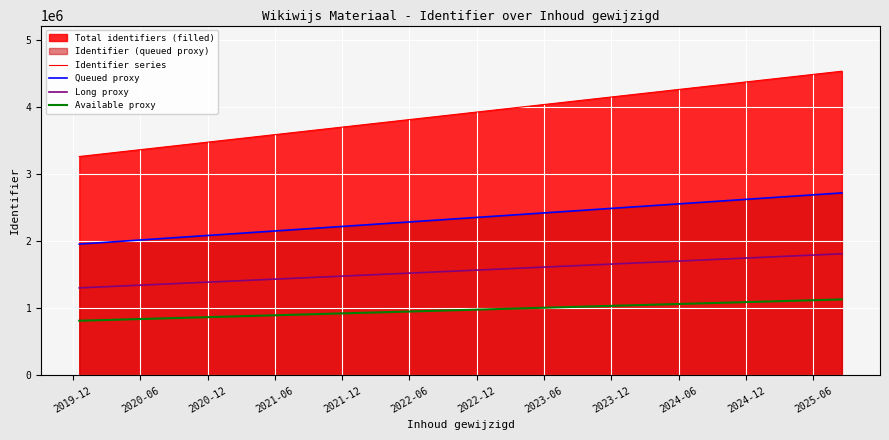

What is the maximum value for Queued proxy?

2720015.4